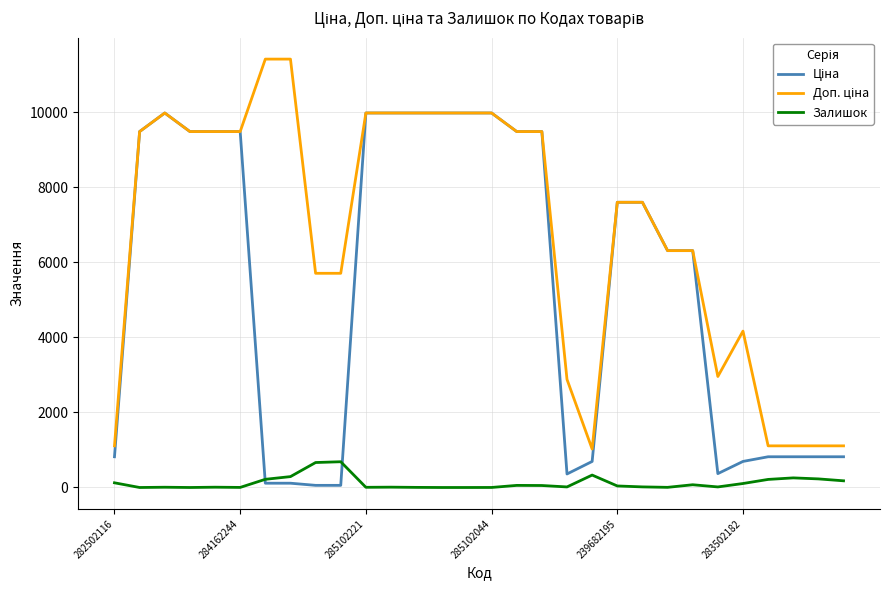

What is the maximum value shown in the chart?

11410.0